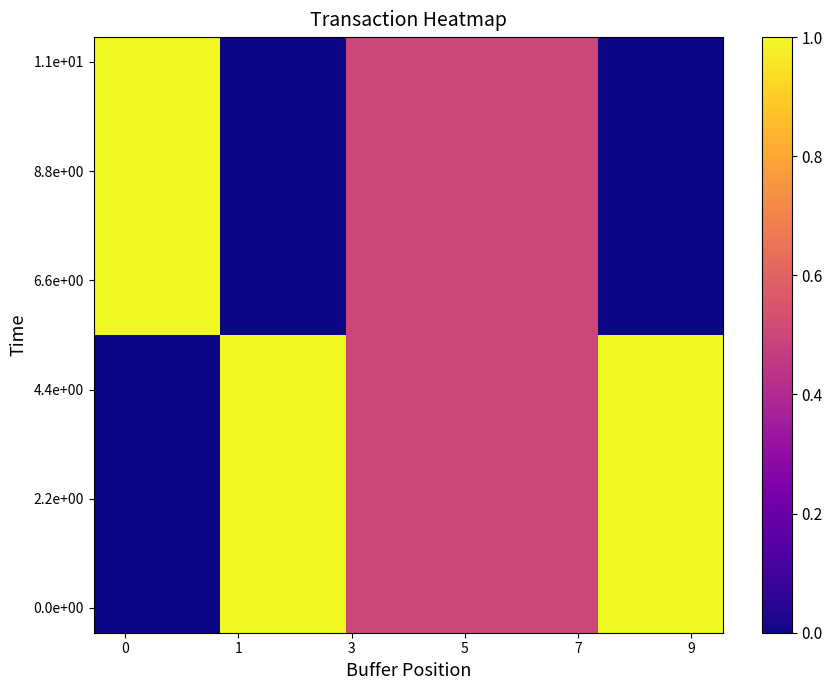

Count the number of data series in this chart.

12